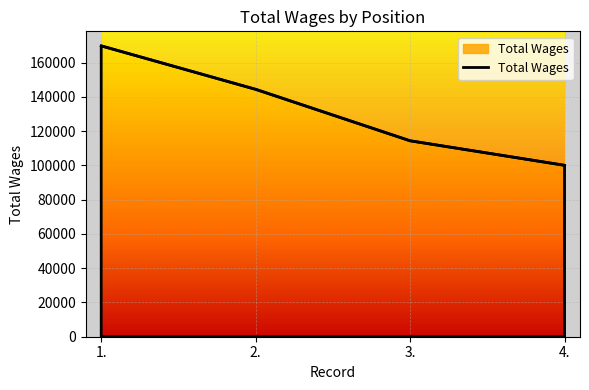

What is the average value?

132202